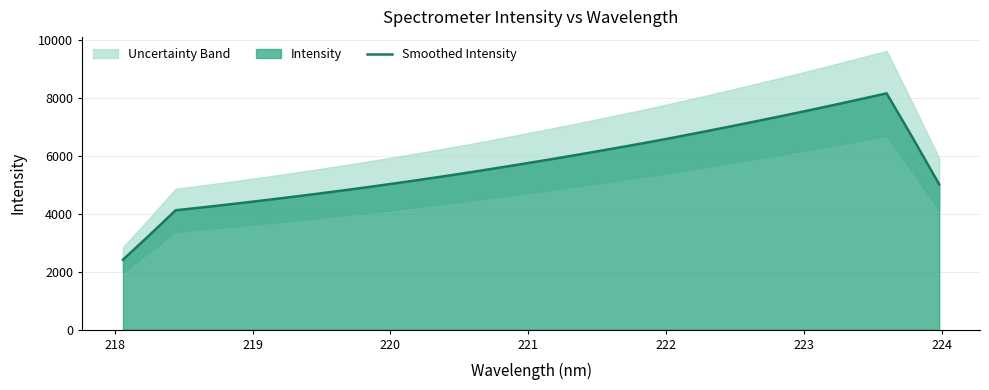

What is the highest value of the Smoothed Intensity series?

8158.7